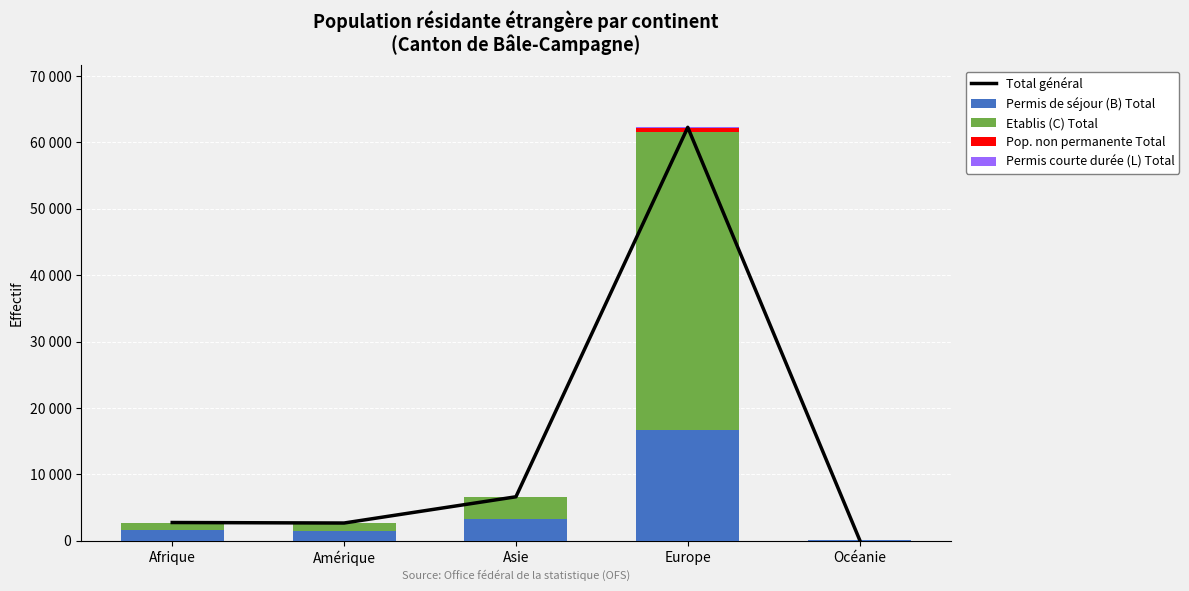

Reading right to left, extract all data points from this chart.

Total général: 152	62278	6637	2685	2762
Permis de séjour (B) Total: 85	16706	3352	1415	1639
Etablis (C) Total: 66	44885	3226	1204	1116
Pop. non permanente Total: 1	545	34	57	5
Permis courte durée (L) Total: 0	142	25	9	2